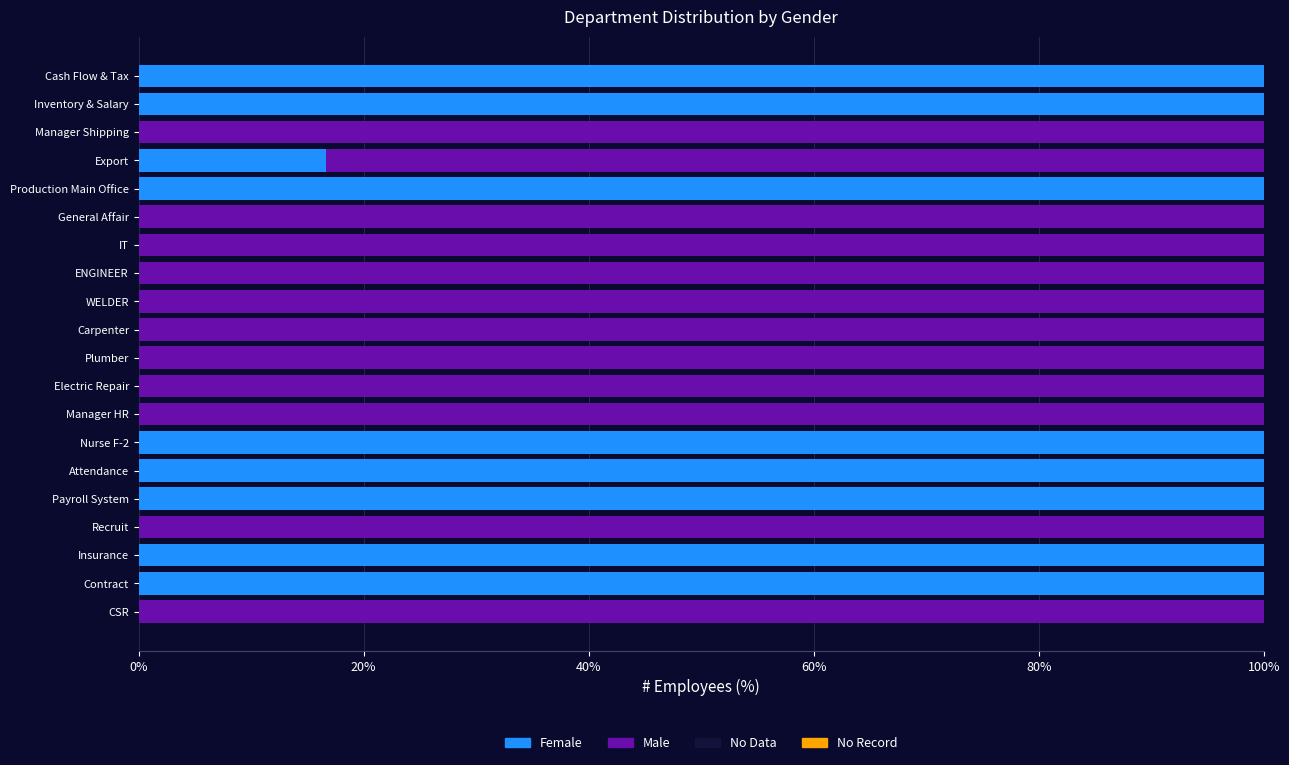

Count the number of data series in this chart.

2